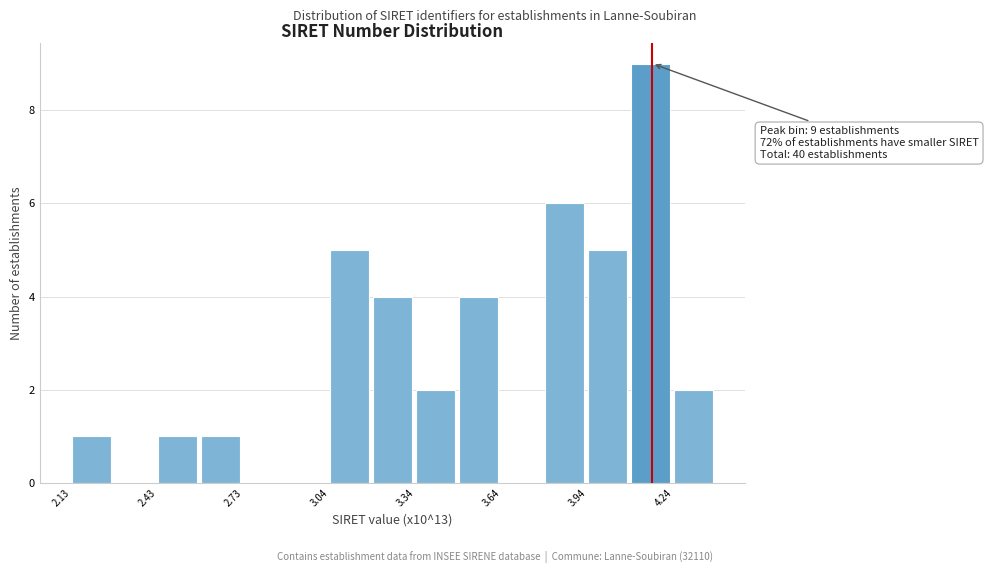

Read against the x-axis, roughly where is the centre of the tallest bar?

4.15